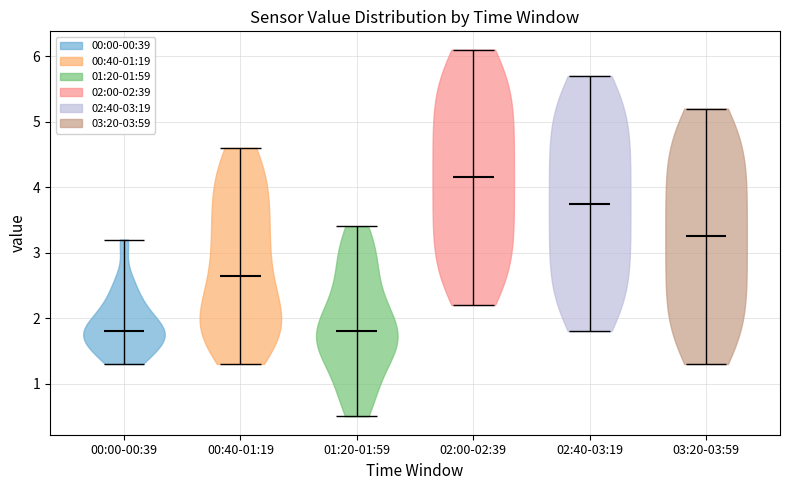

Reading left to right, read every violin against the y-axis: where its median line is, and the lowest and highest points it reaches. The values are not printed on the chart, so give them approximately, as read against the axis.

00:00-00:39: median line 1.8, lowest point 1.3, highest point 3.2
00:40-01:19: median line 2.7, lowest point 1.3, highest point 4.6
01:20-01:59: median line 1.8, lowest point 0.5, highest point 3.4
02:00-02:39: median line 4.2, lowest point 2.2, highest point 6.1
02:40-03:19: median line 3.8, lowest point 1.8, highest point 5.7
03:20-03:59: median line 3.3, lowest point 1.3, highest point 5.2